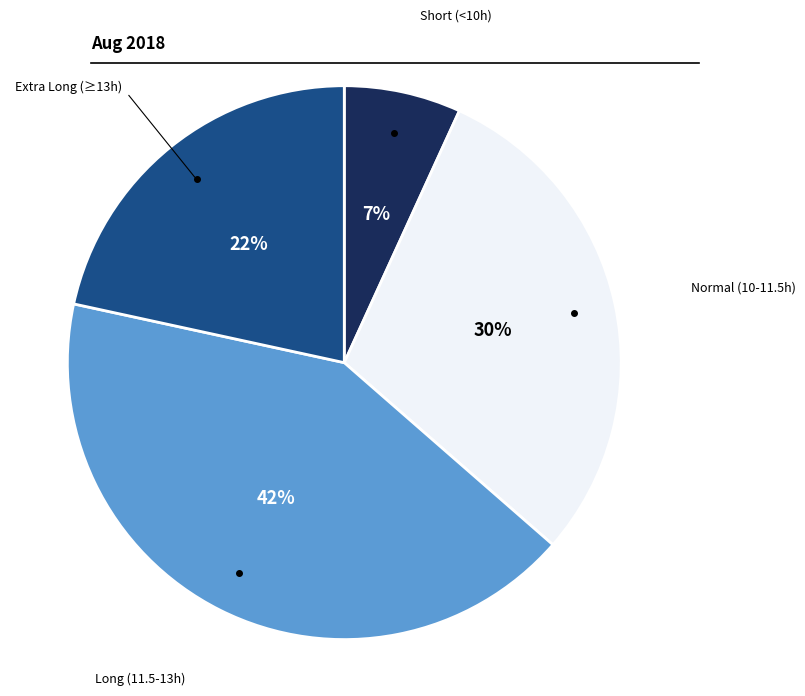

To the nearest percent, what is the difference between the largest and smallest slice percentages?

35%